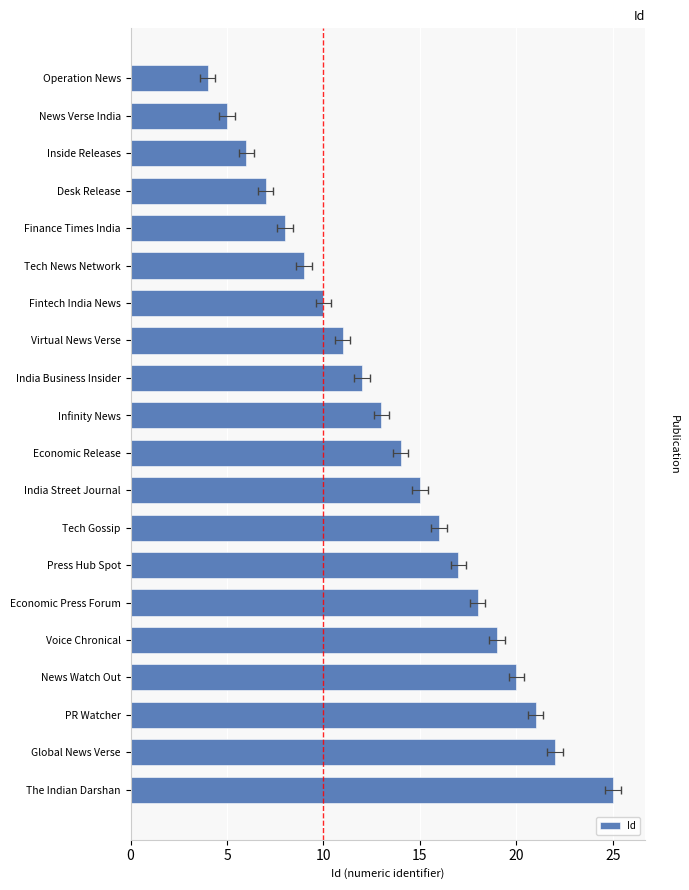

What is the smallest value displayed?

4